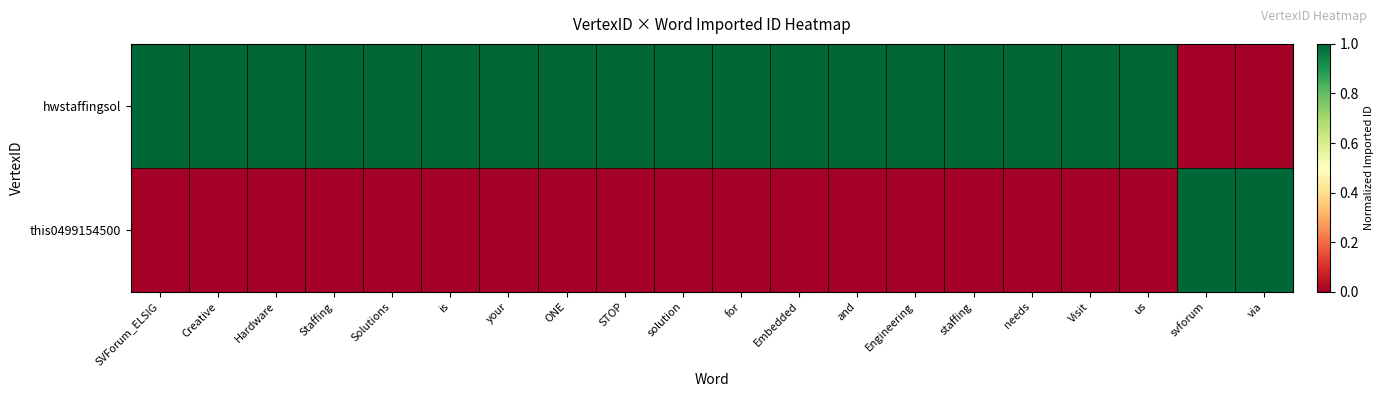

What is the difference between the highest and lowest values at solution?

1